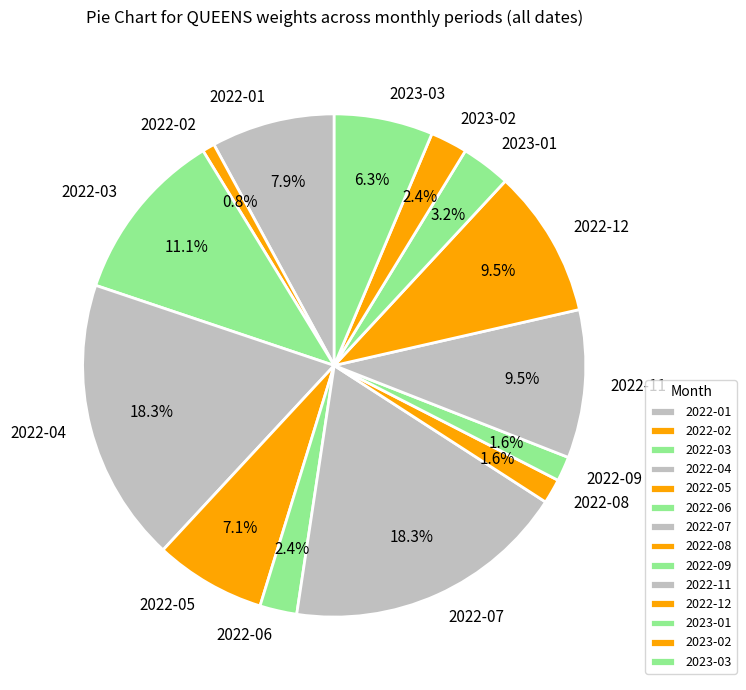

Is there any slice that represents more than half of the pie?

No